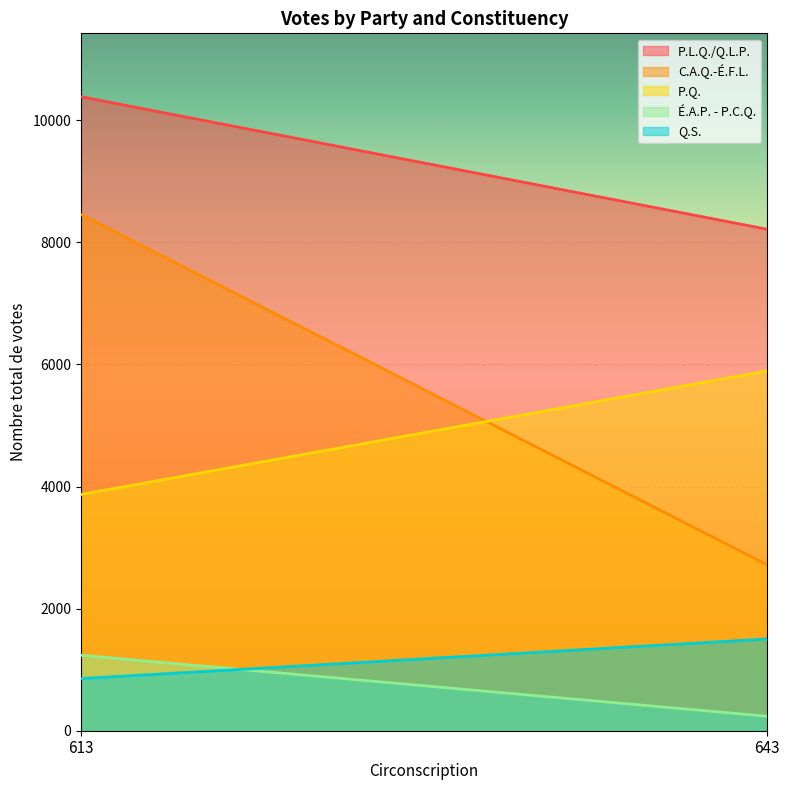

Which series has the largest range (max minus min)?

C.A.Q.-É.F.L.